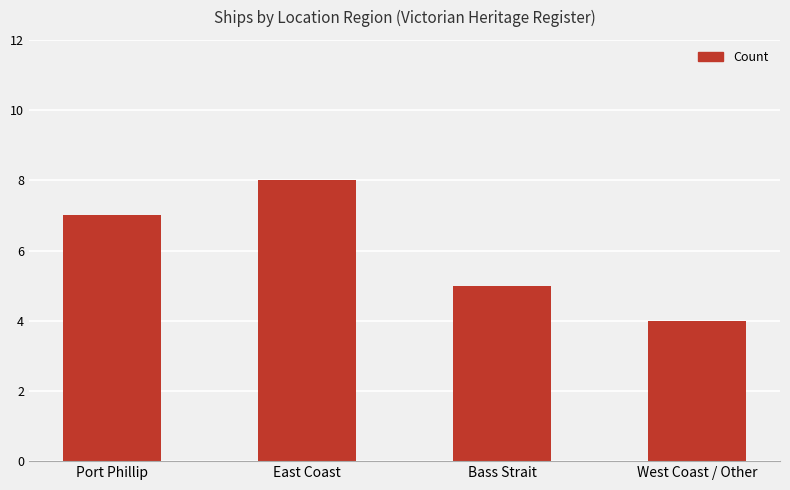

How many data points are less than 7?

2